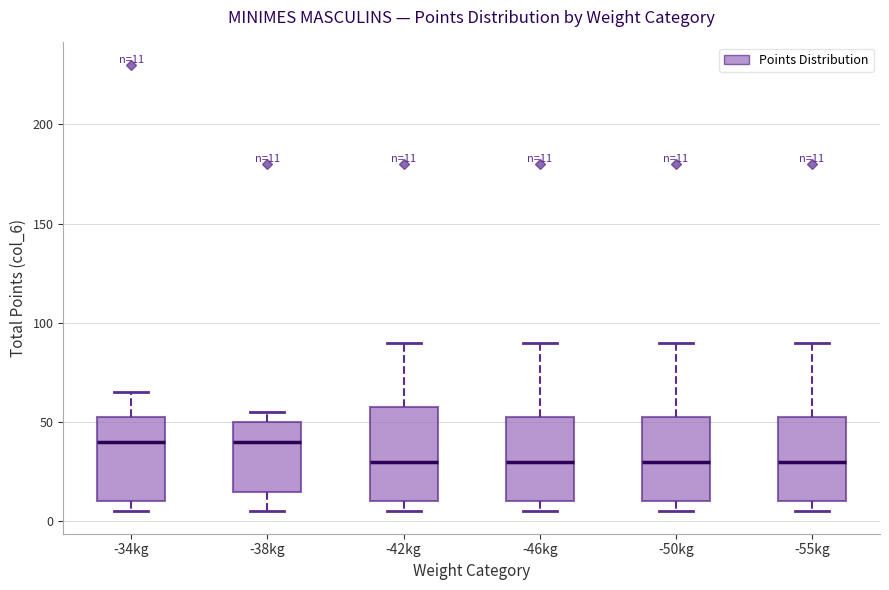

Which box is the tallest, from its lower edge to its upper edge?

-42kg